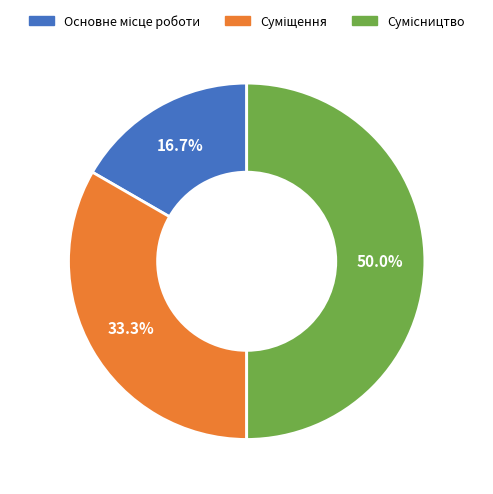

Rank the categories by value from highest to lowest.

Сумісництво, Суміщення, Основне місце роботи